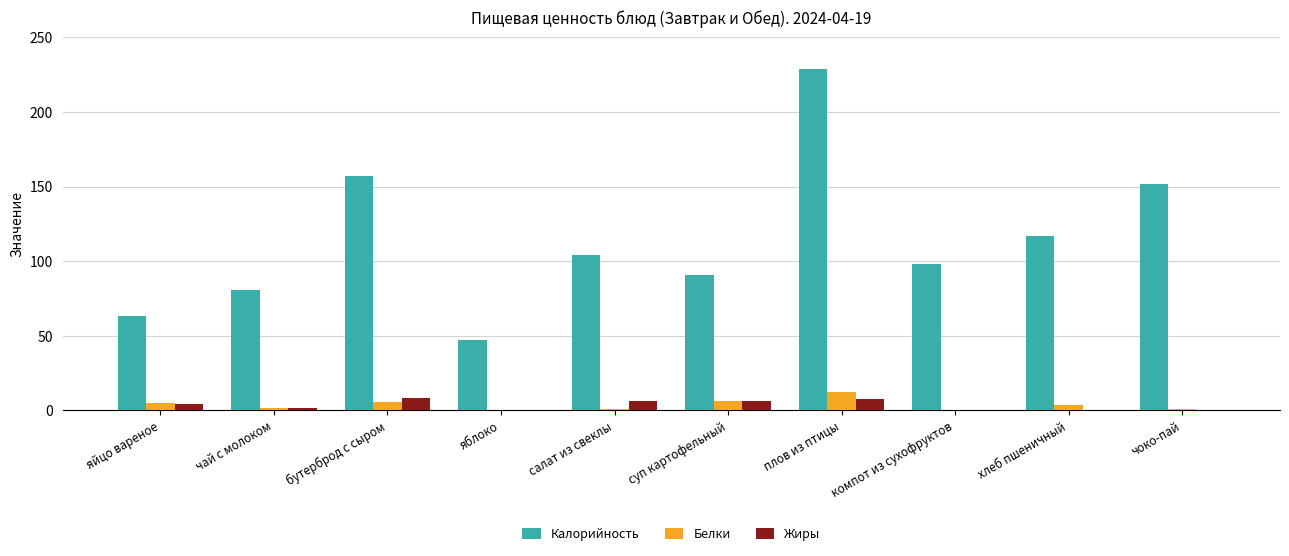

Which series has the largest range (max minus min)?

Калорийность